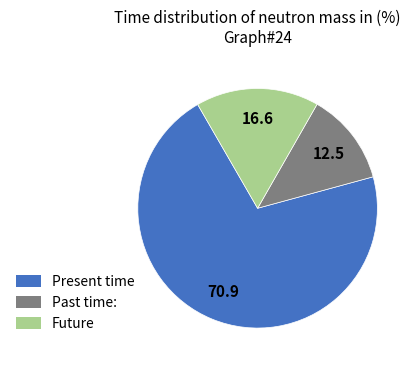

Is there a majority slice in this chart?

Yes